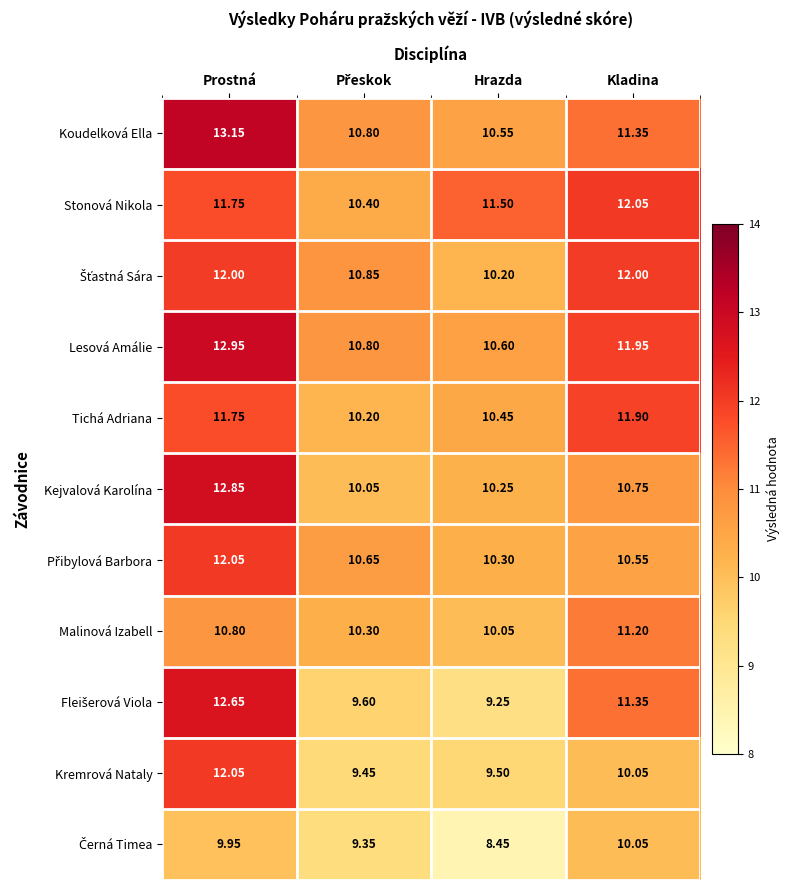

Where is Malinová Izabell nearest to the value 10?

Hrazda